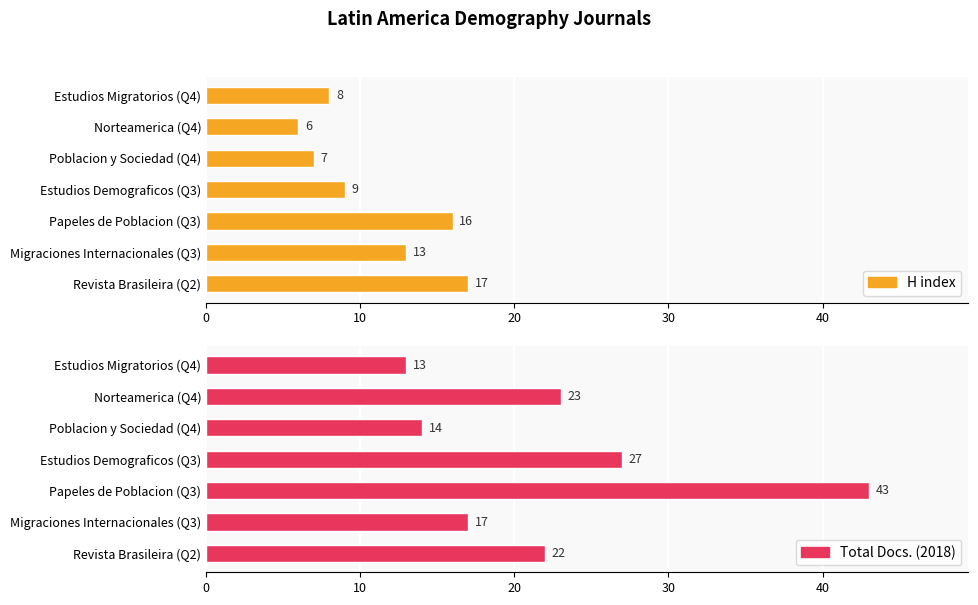

What are all the series names shown in the legend?

H index, Total Docs. (2018)